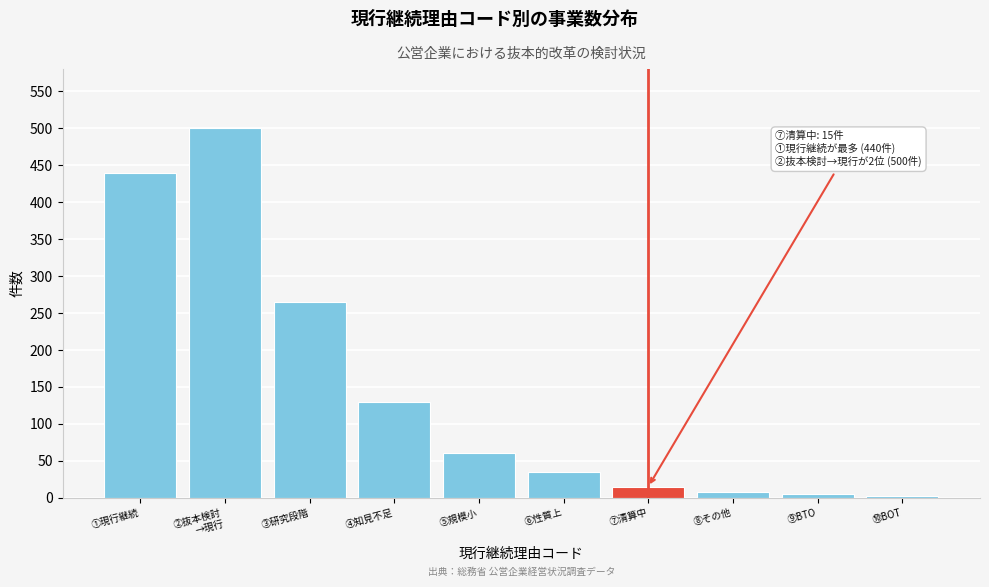

What is the label of the 6th bar from the right?

⑤規模小